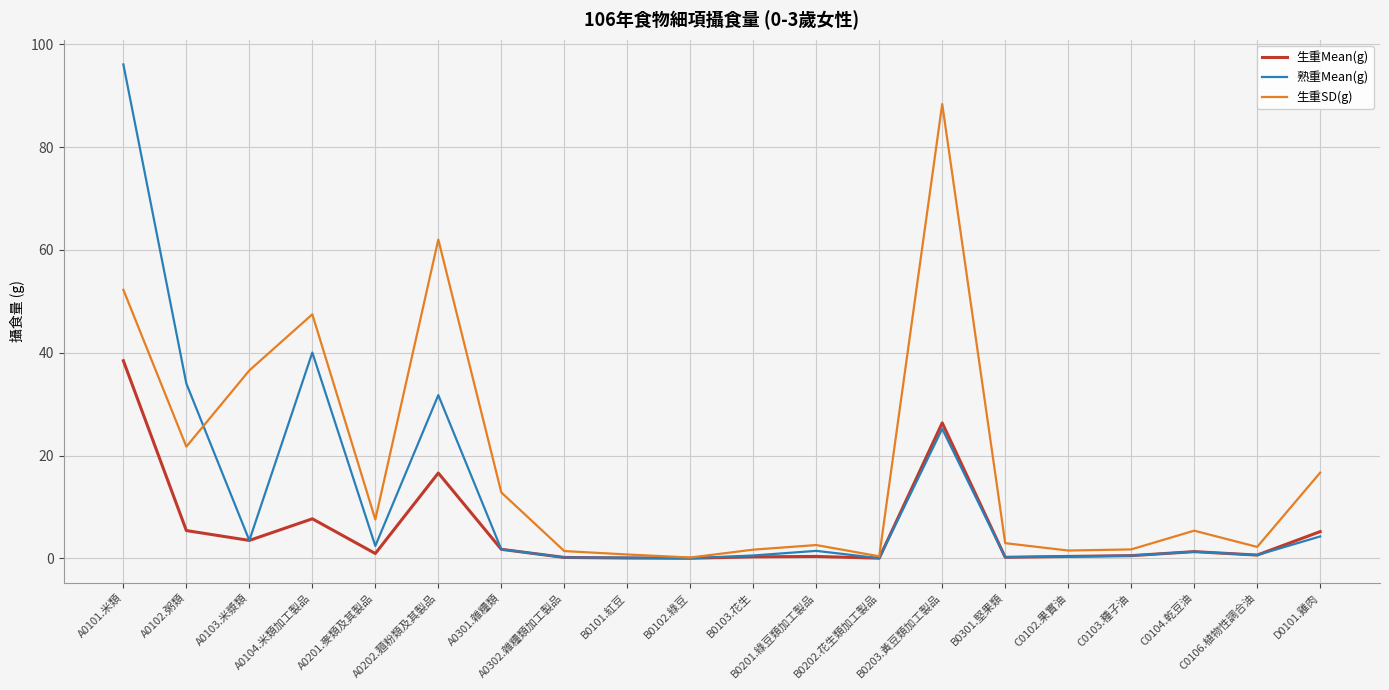

True or false: 生重SD(g) and 熟重Mean(g) cross at least once.

True